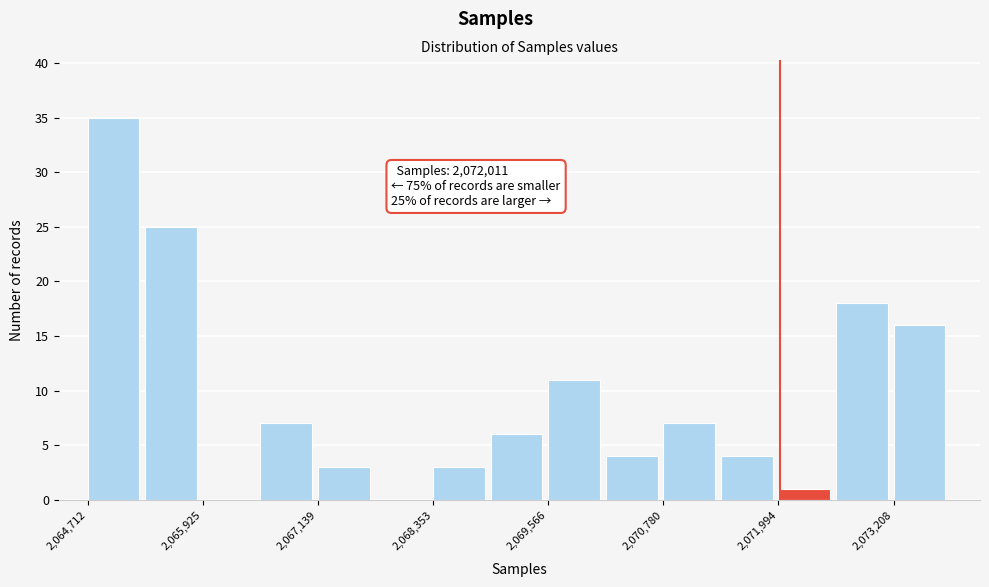

Read against the x-axis, roughly where is the centre of the tallest bar?

2065000